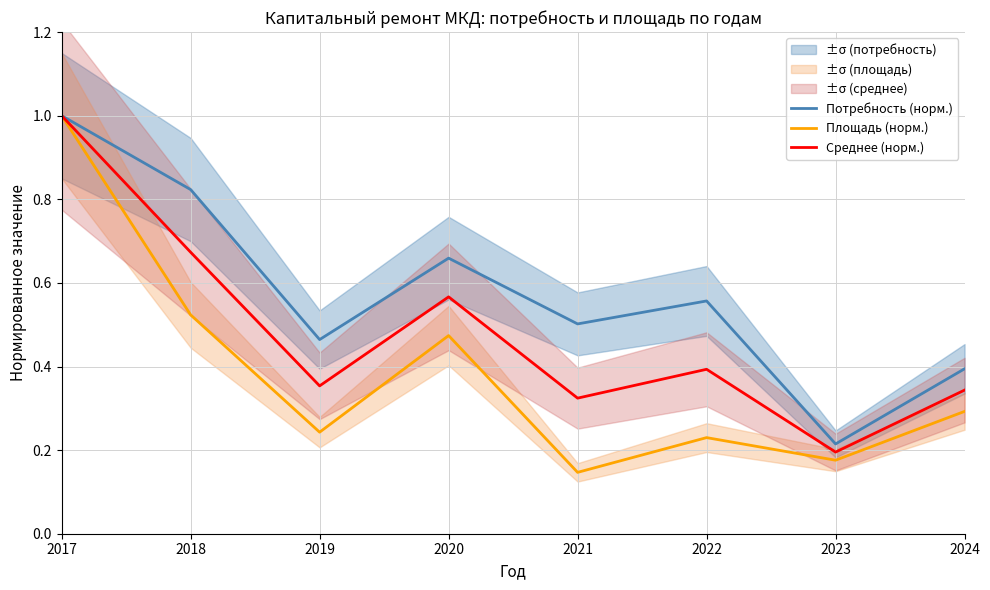

True or false: Потребность (норм.) and Среднее (норм.) intersect in this chart.

False